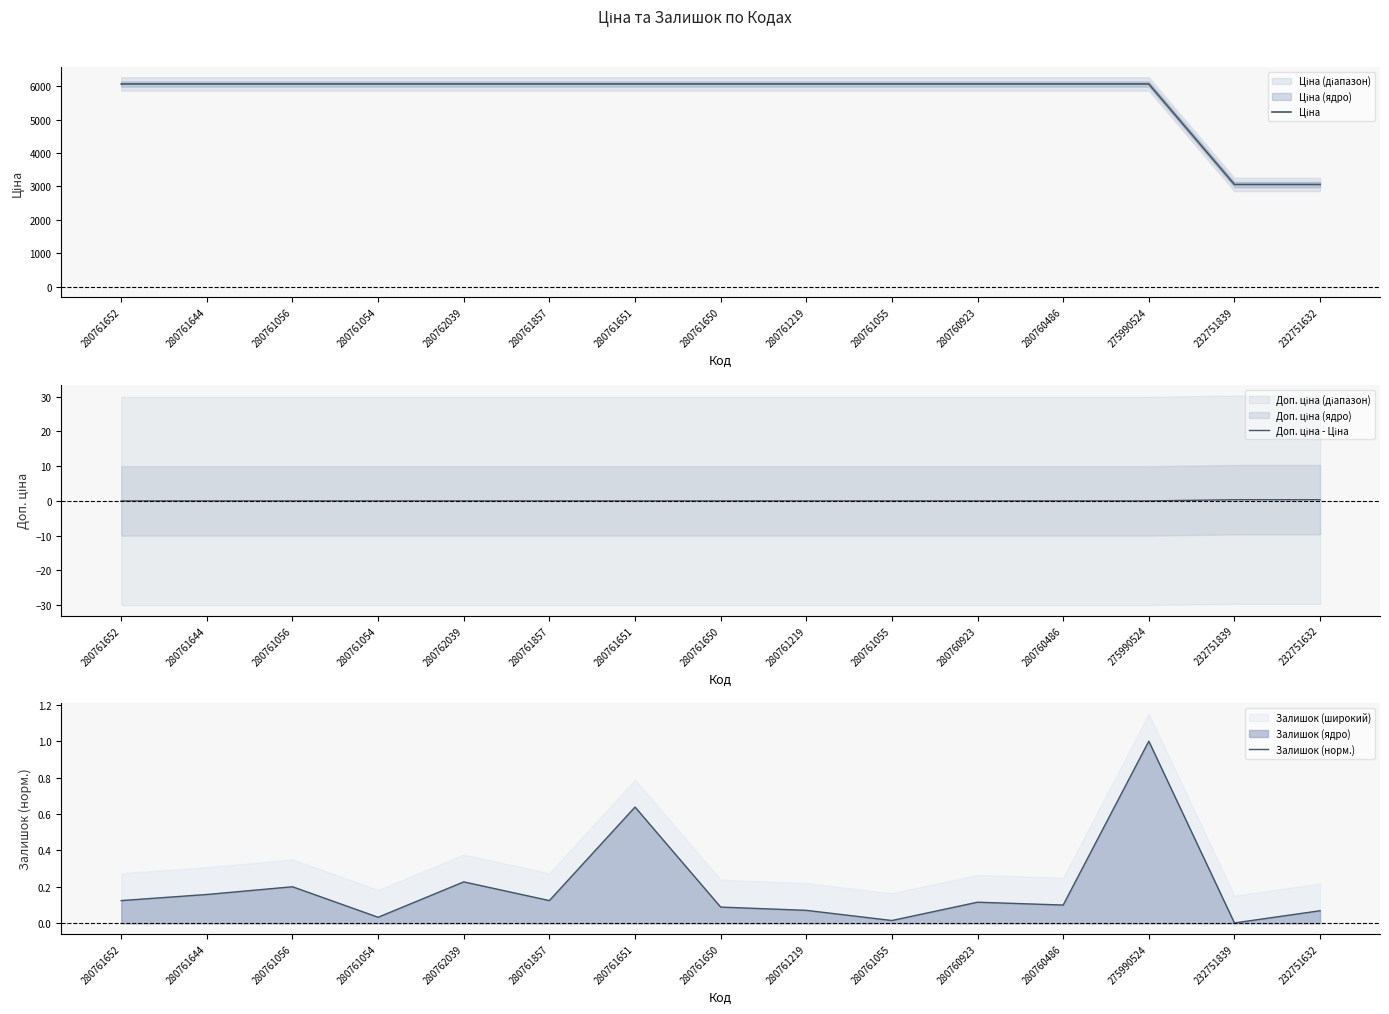

What value does the Ціна series have at 280761054?

6067.2